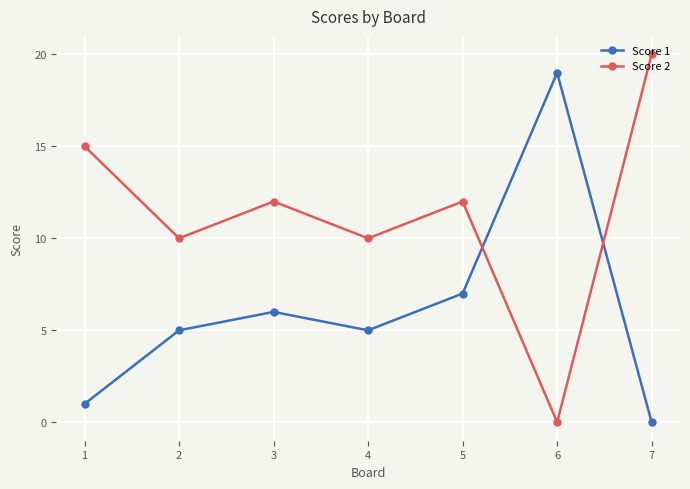

Between 6 and 7, which series saw the biggest shift?

Score 2